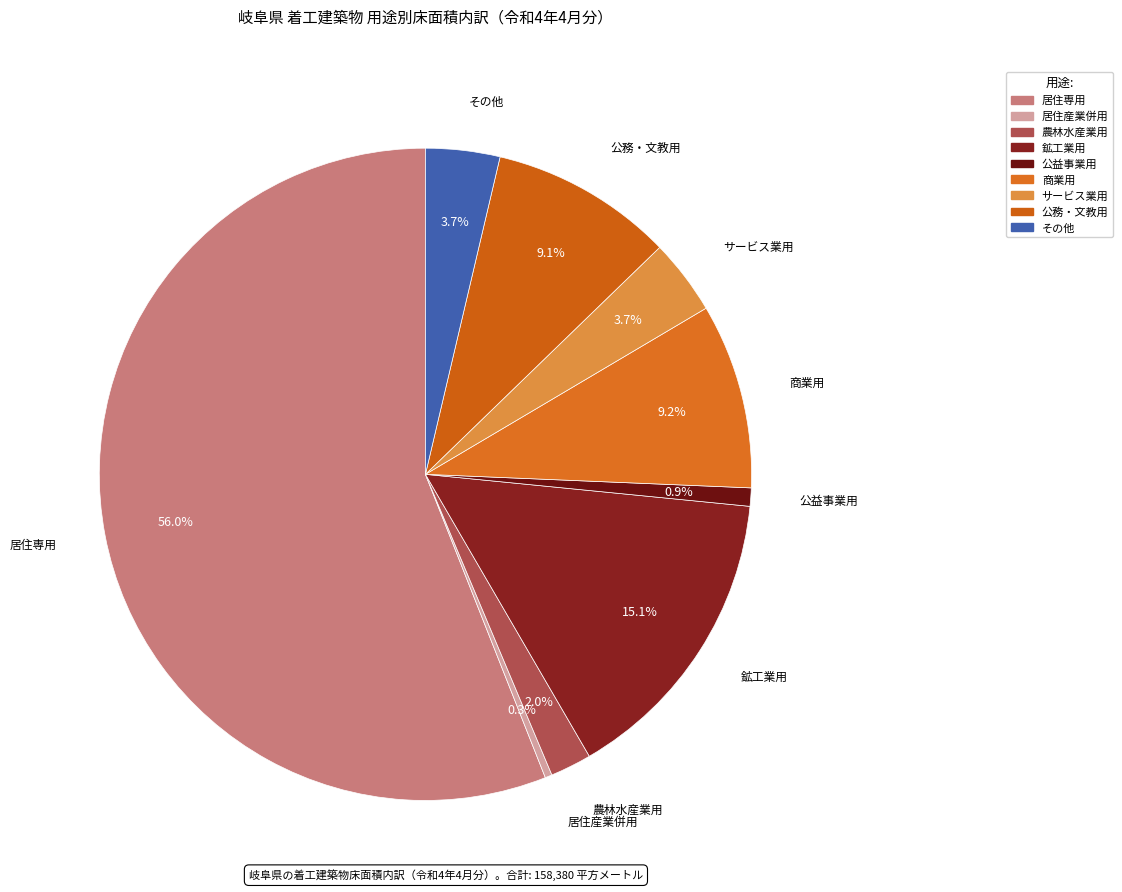

What percentage is the 商業用 slice, to the nearest percent?

9%